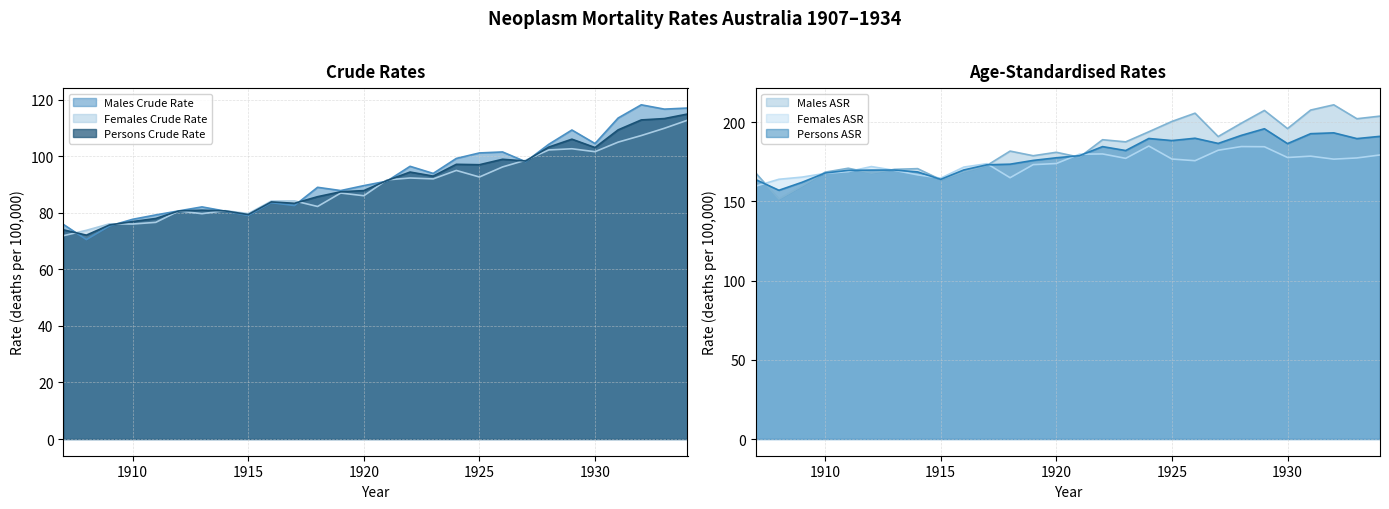

Is the value of Females Crude Rate at 1910 greater than the value of Males Crude Rate at 1930?

No